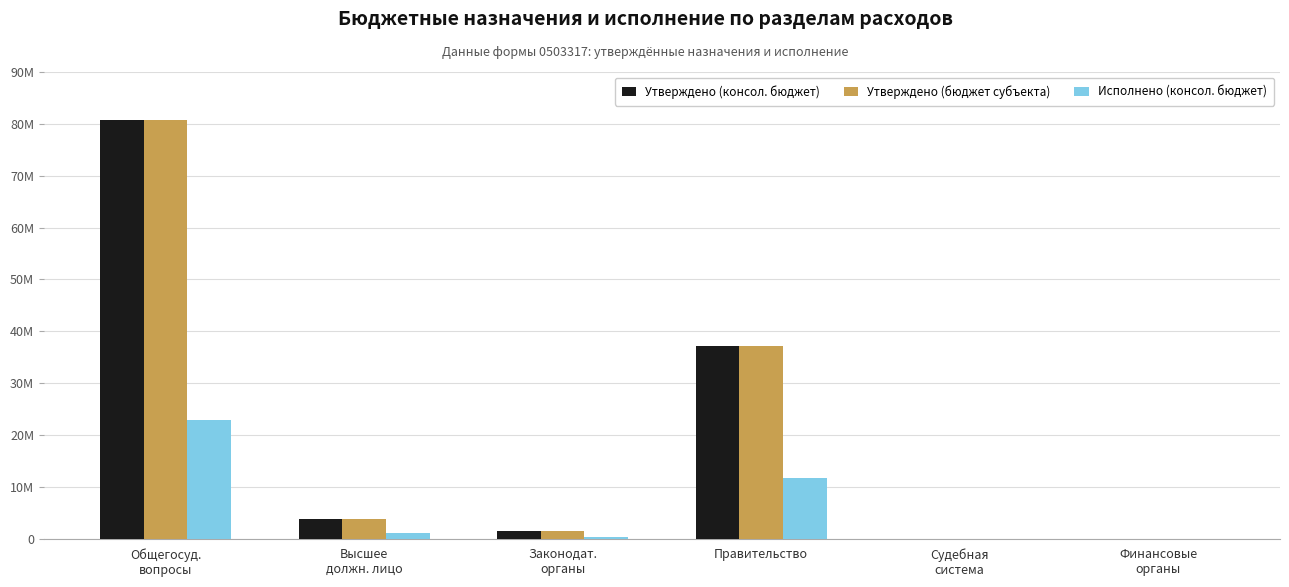

Rank the series by their maximum value, from lowest to highest.

Исполнено (консол. бюджет), Утверждено (консол. бюджет), Утверждено (бюджет субъекта)